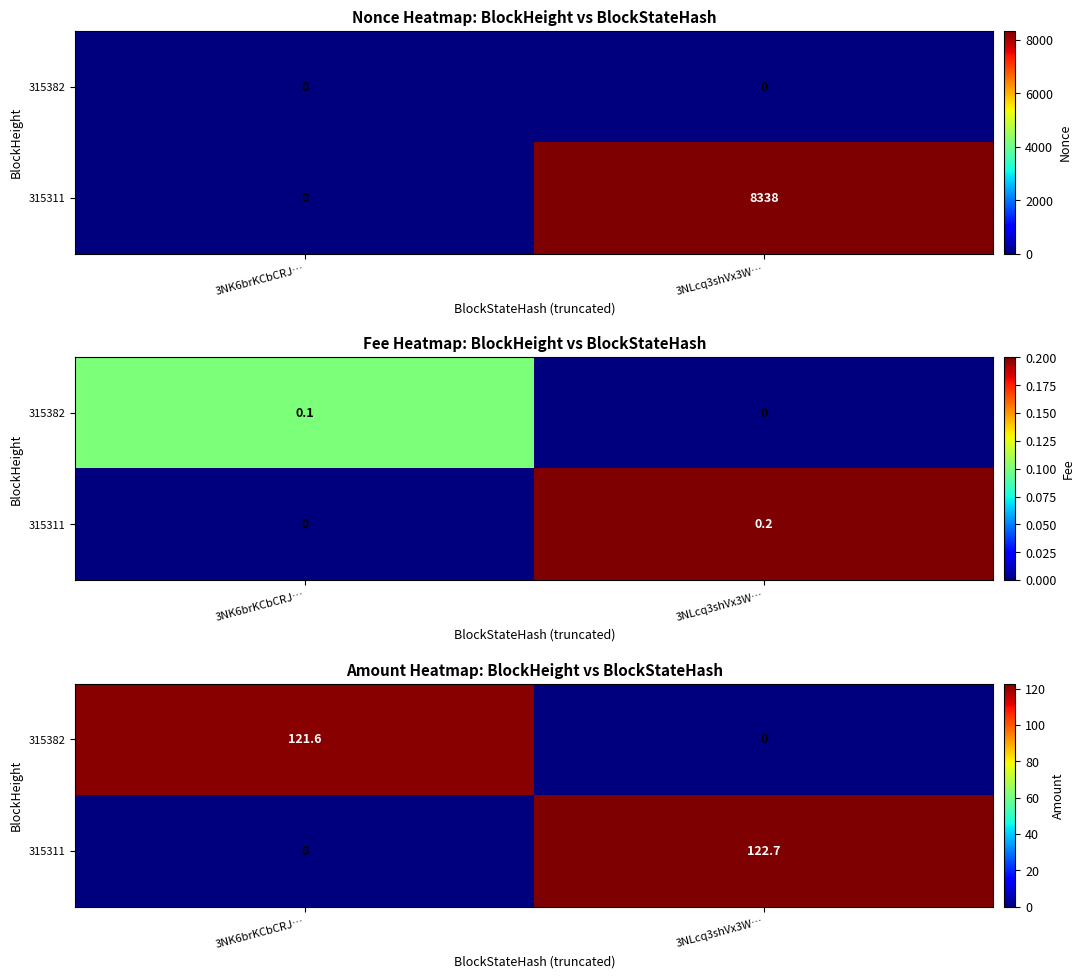

What is the sum of all 315382 values?

121.6